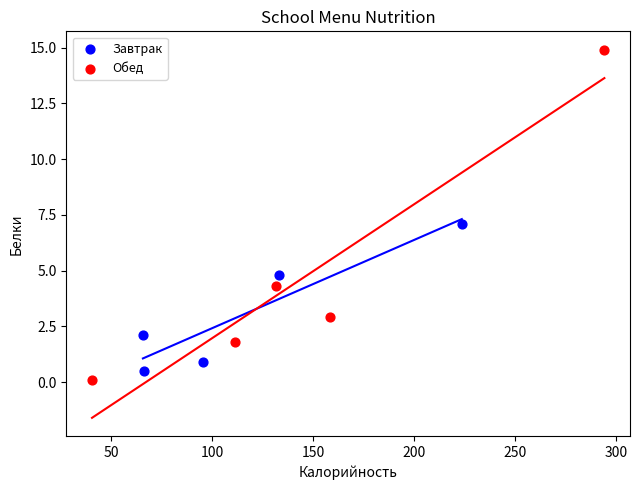

Which series has the widest spread of Y values?

Обед